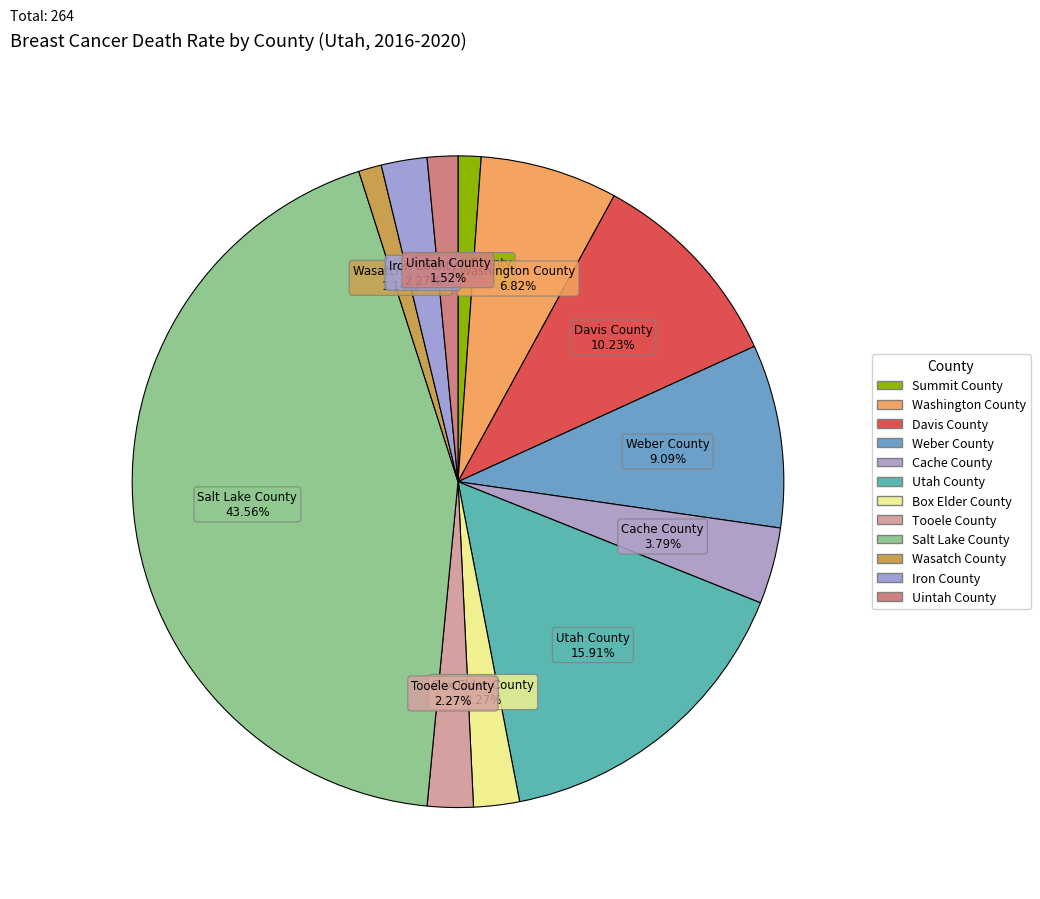

Count the number of slices in the pie.

12